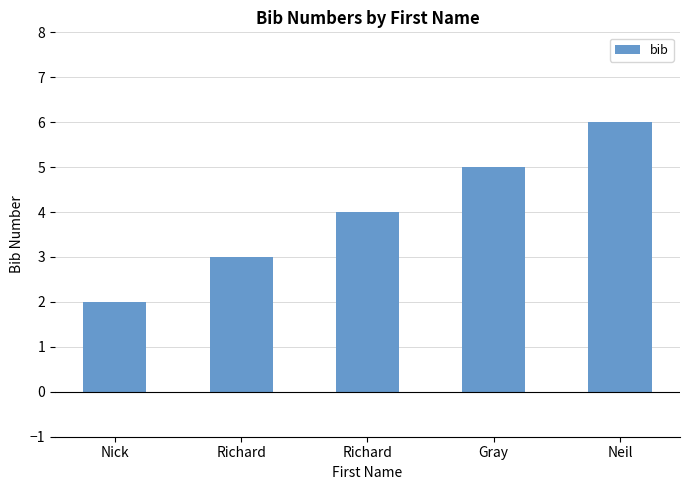

List the labels in order of value, smallest first.

Nick, Richard, Richard, Gray, Neil